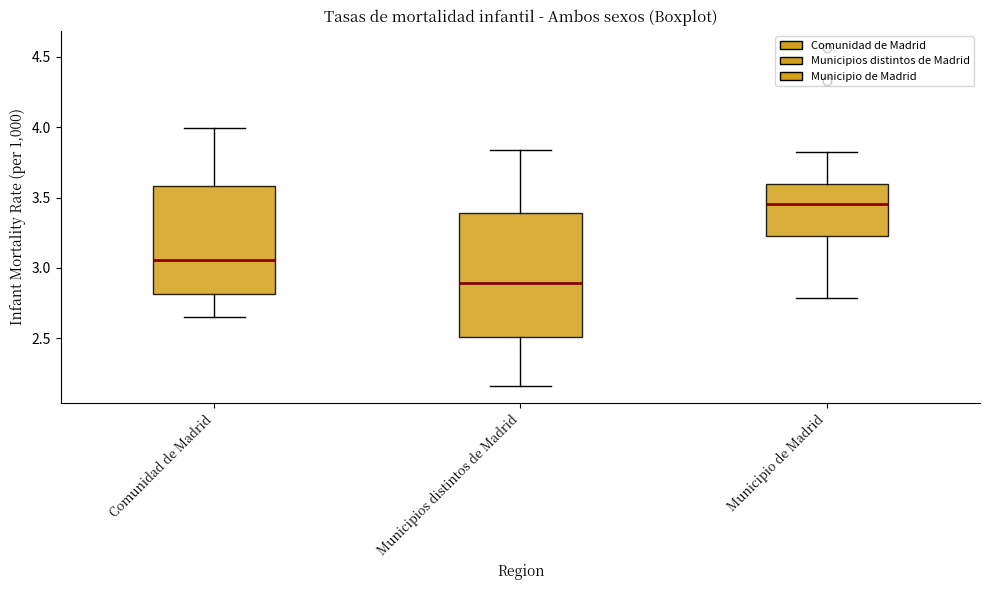

Where does the lower whisker of the box for Municipio de Madrid end on the y-axis? The values are not printed on the chart, so give them approximately, as read against the axis.

2.80